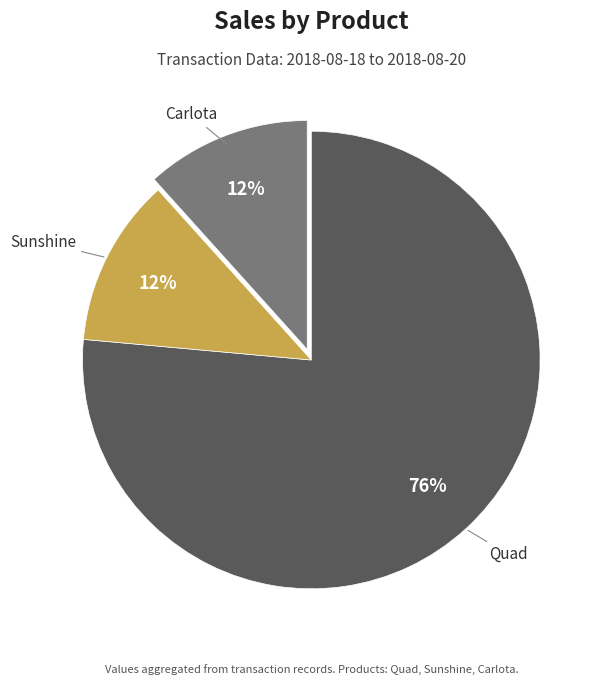

Does Carlota represent more than half of the total?

No